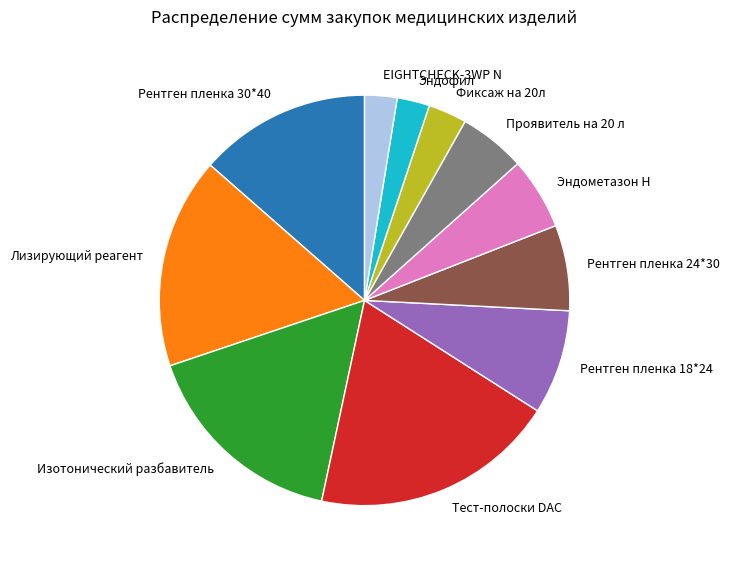

What is the largest slice in the pie chart?

Тест-полоски DAC